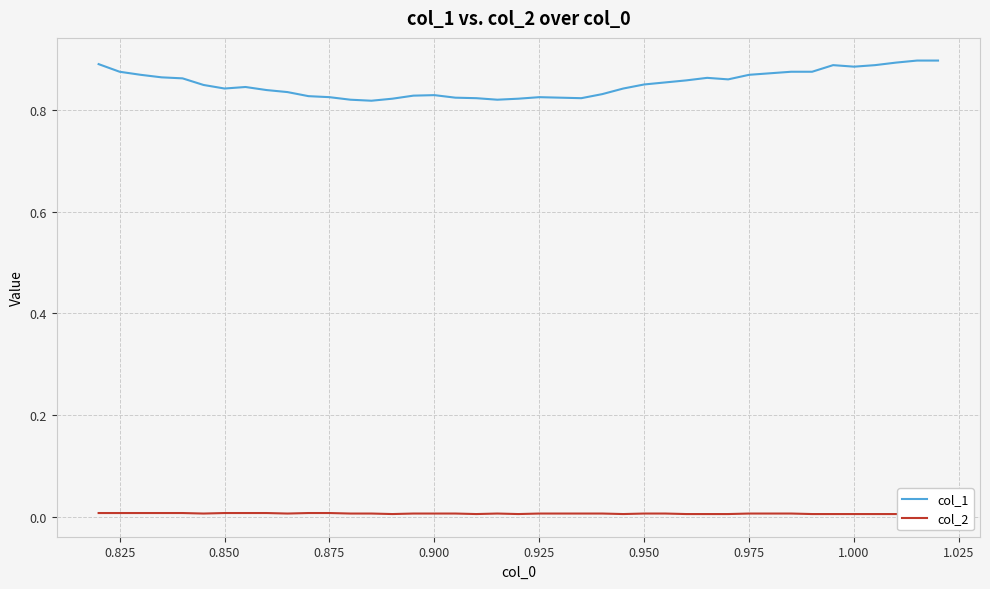

True or false: col_1 has a value of 1.4 at 0.900.

False